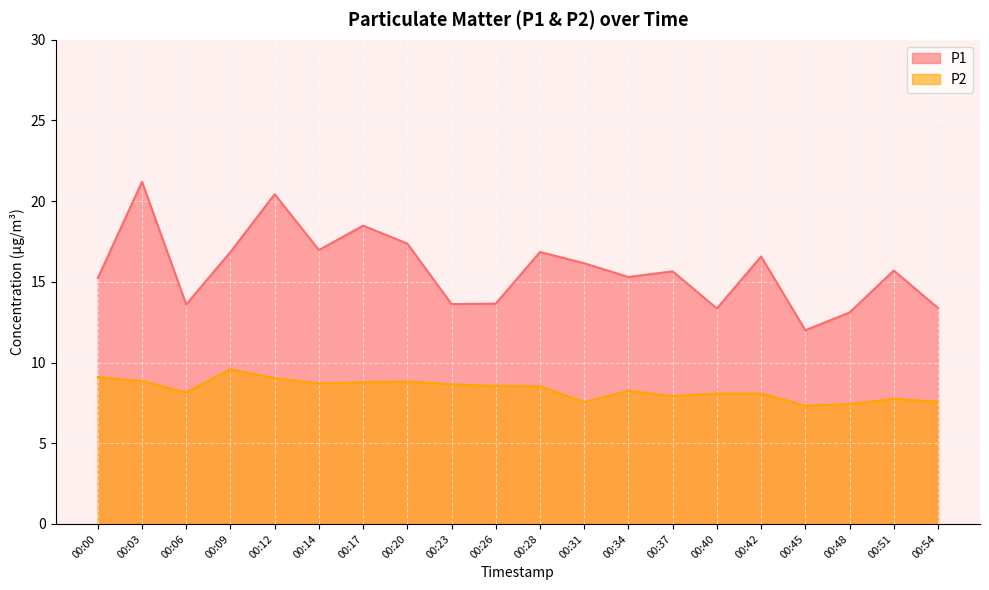

True or false: P1 and P2 cross at least once.

False